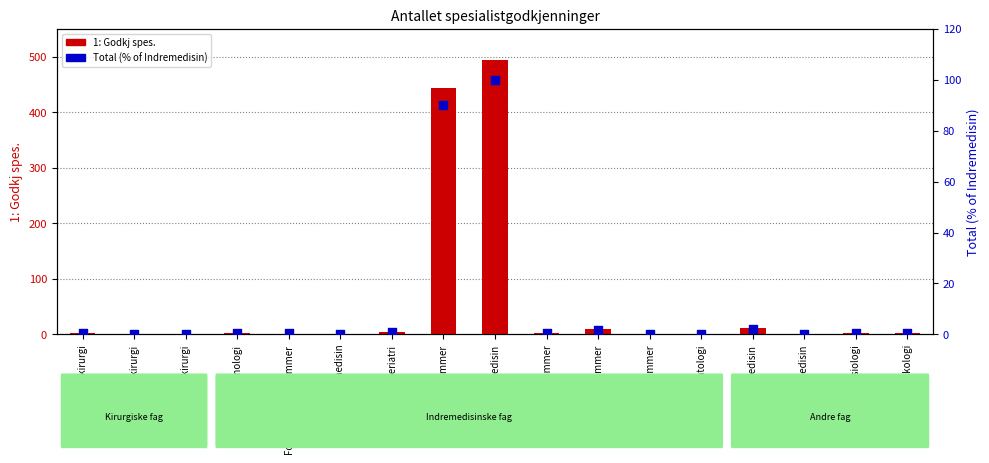

Which series contains the highest Y value?

1: Godkj spes.